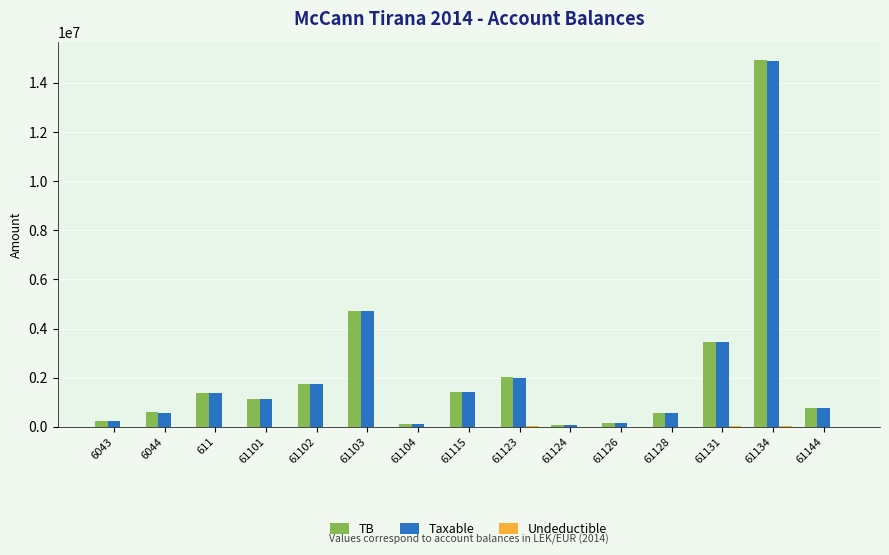

At which category is the sum across all series the highest?

61134